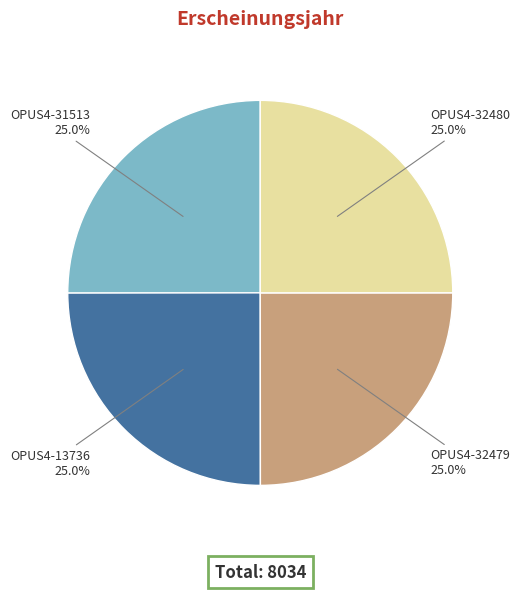

What is the total percentage of OPUS4-31513 and OPUS4-32480?

50.0%